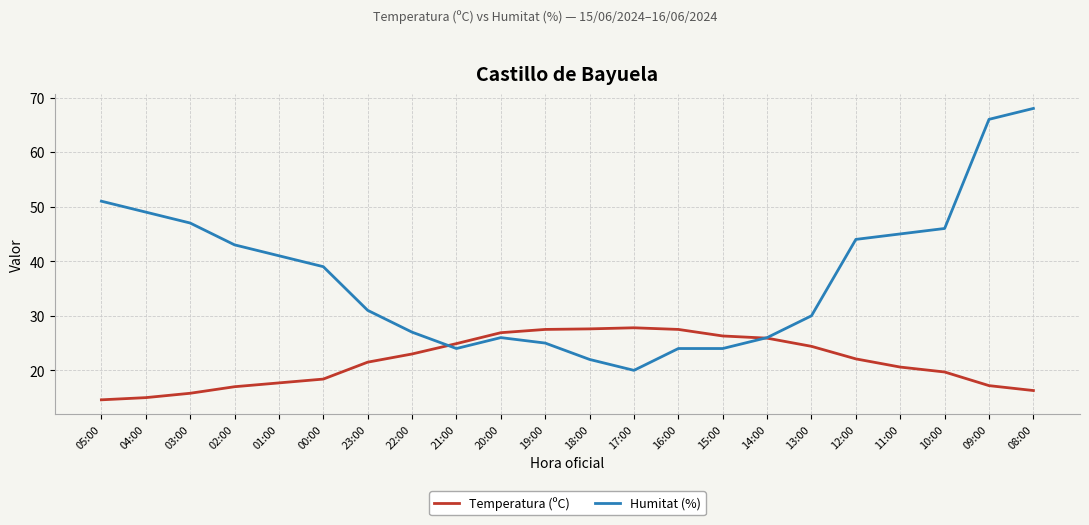

How many values in the Temperatura (ºC) series are below 22?

11